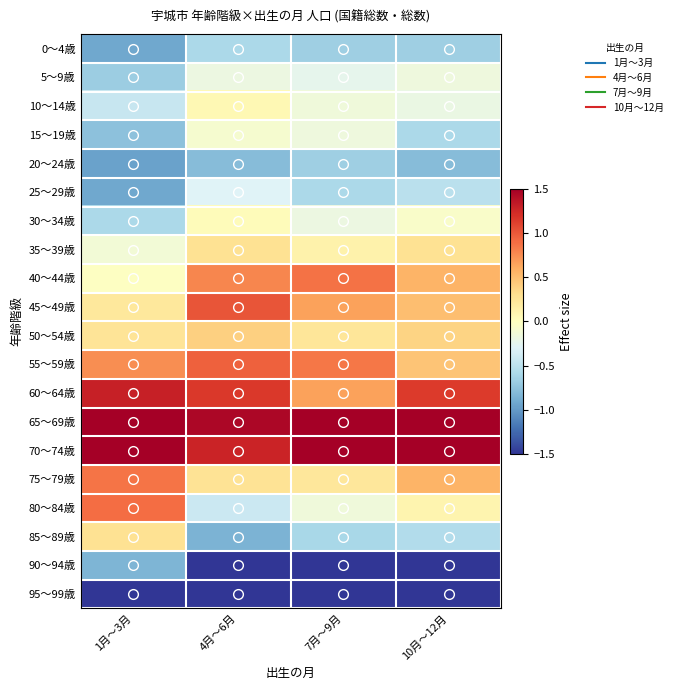

Which has a higher value, 10月～12月 or 7月～9月?

7月～9月